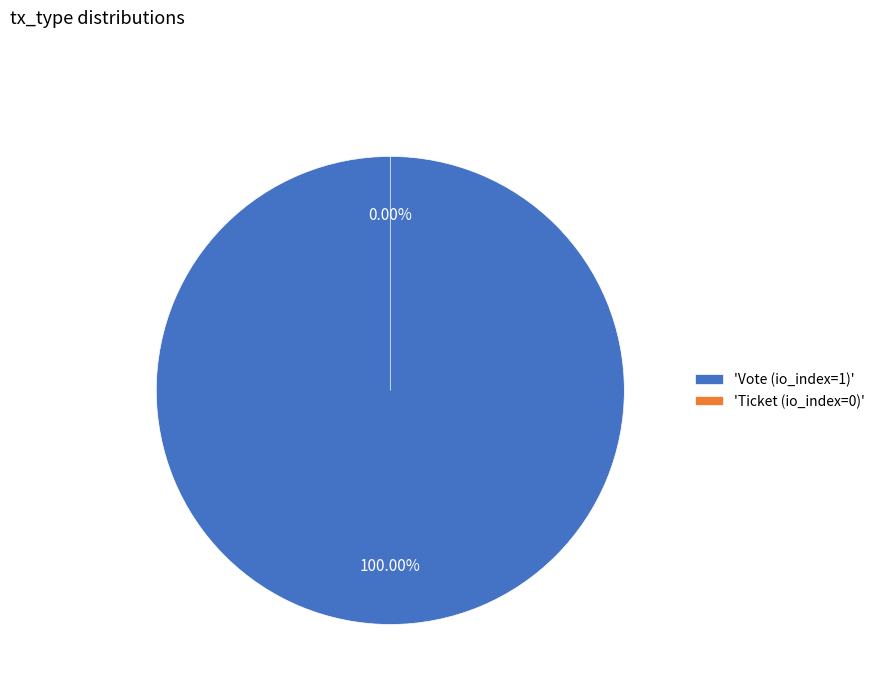

Count the number of slices in the pie.

2